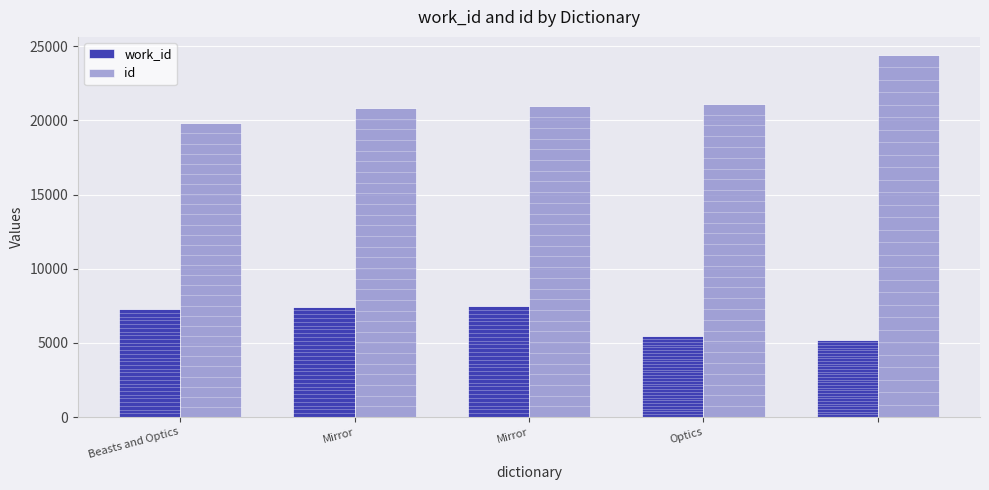

Which series has the largest total across all categories?

id